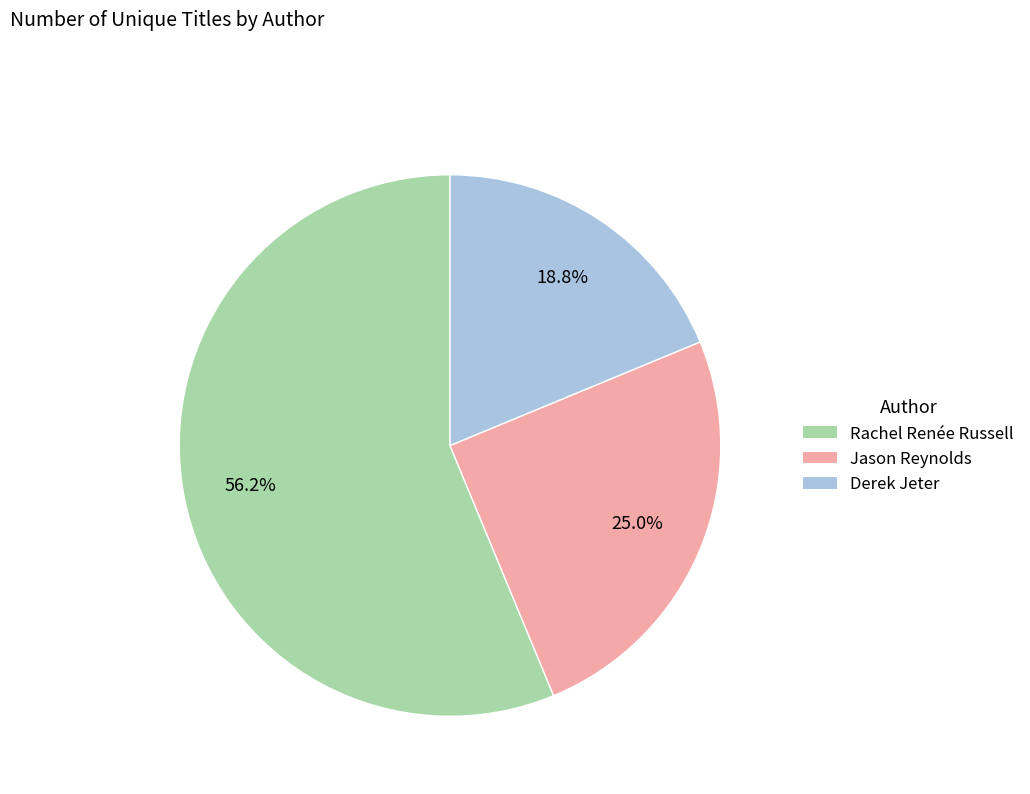

Count the number of slices in the pie.

3